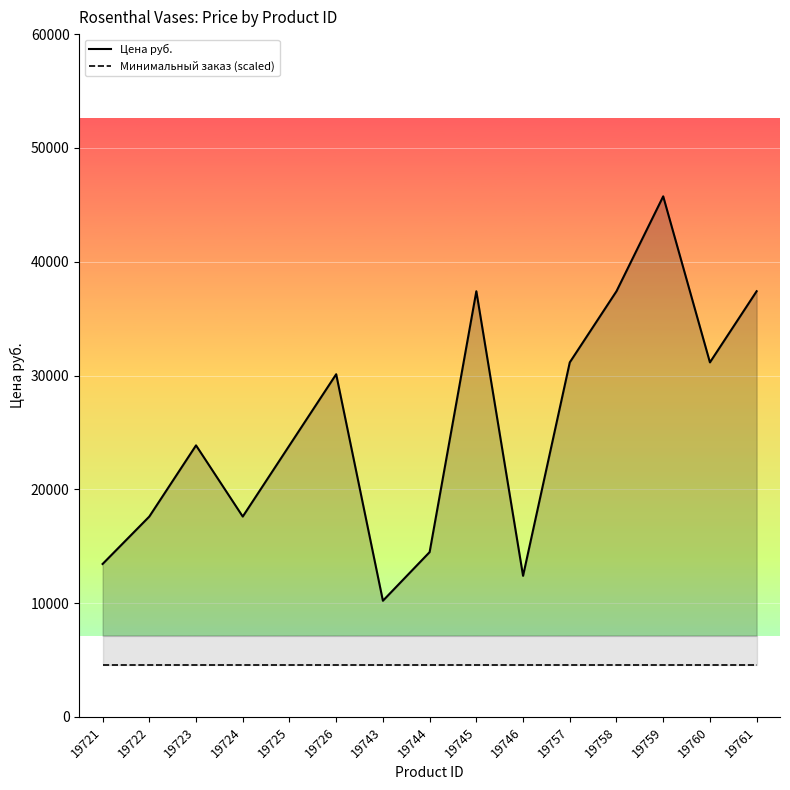

Rank the categories by Цена руб. value from lowest to highest.

19743, 19746, 19721, 19744, 19722, 19724, 19723, 19725, 19726, 19757, 19760, 19745, 19758, 19761, 19759